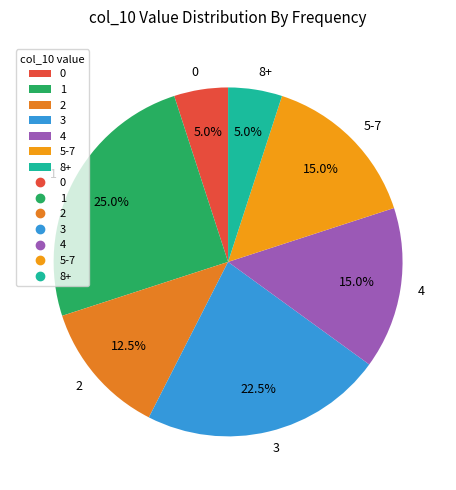

Is there any slice that represents more than half of the pie?

No